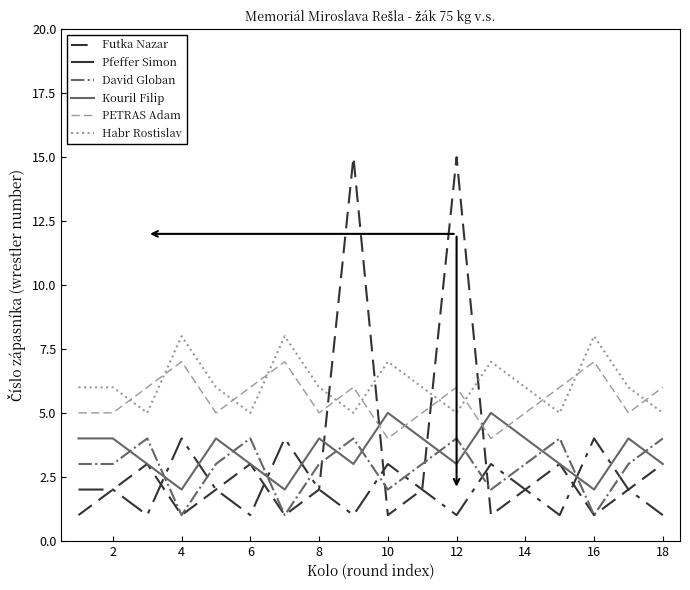

Is this an area chart (filled region under the line)?

No